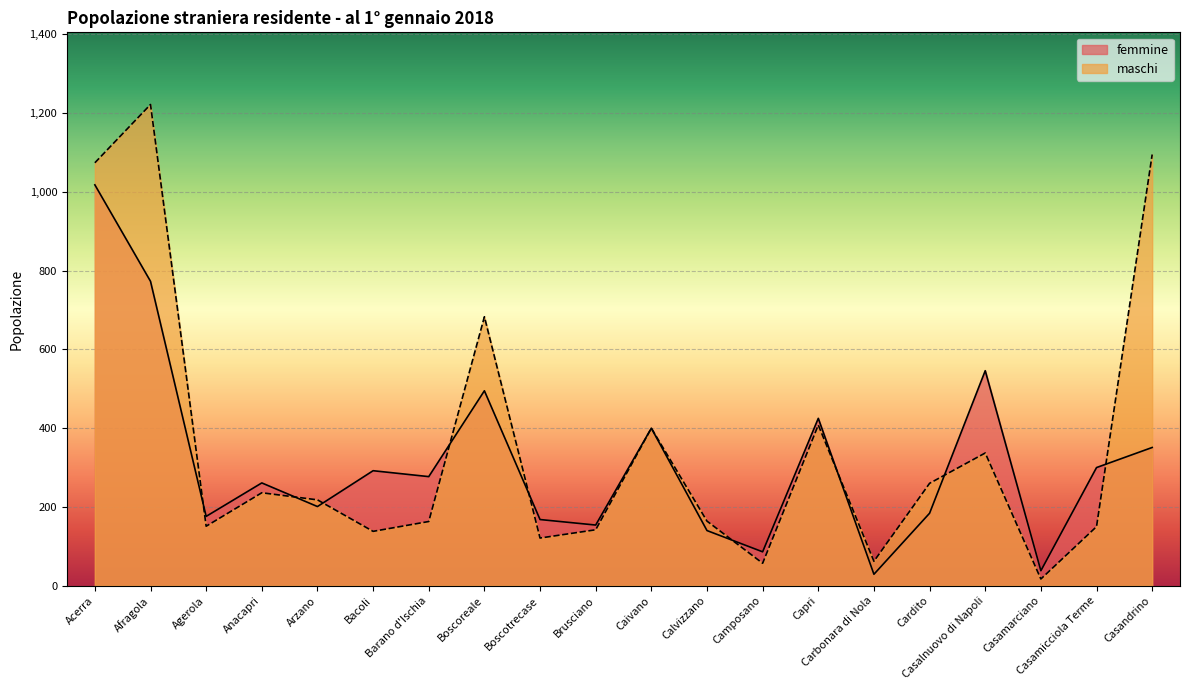

The value of femmine at Bacoli is 292. True or false?

True